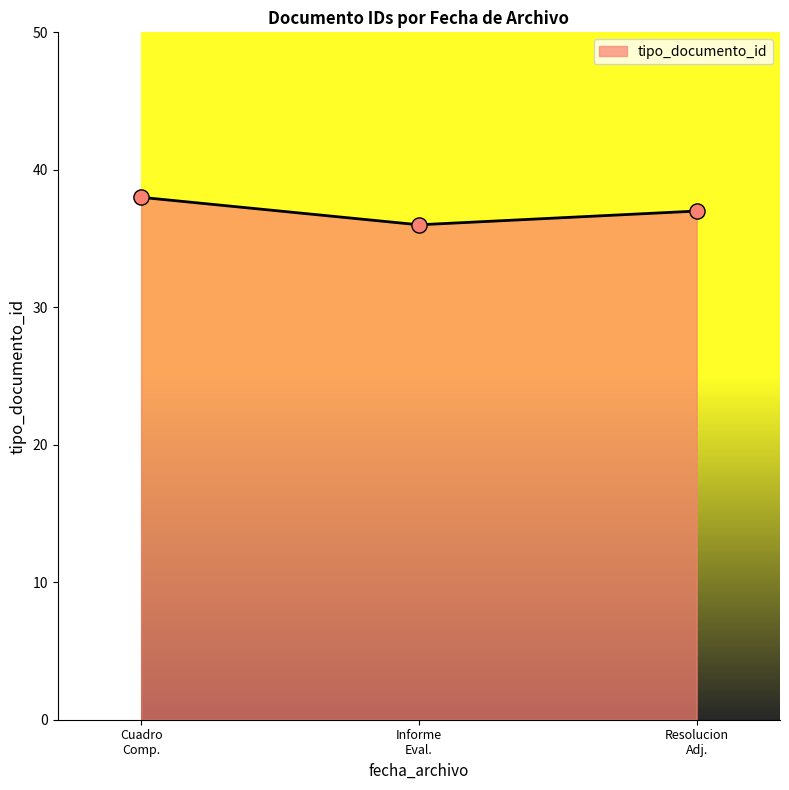

What is the smallest value displayed?

36